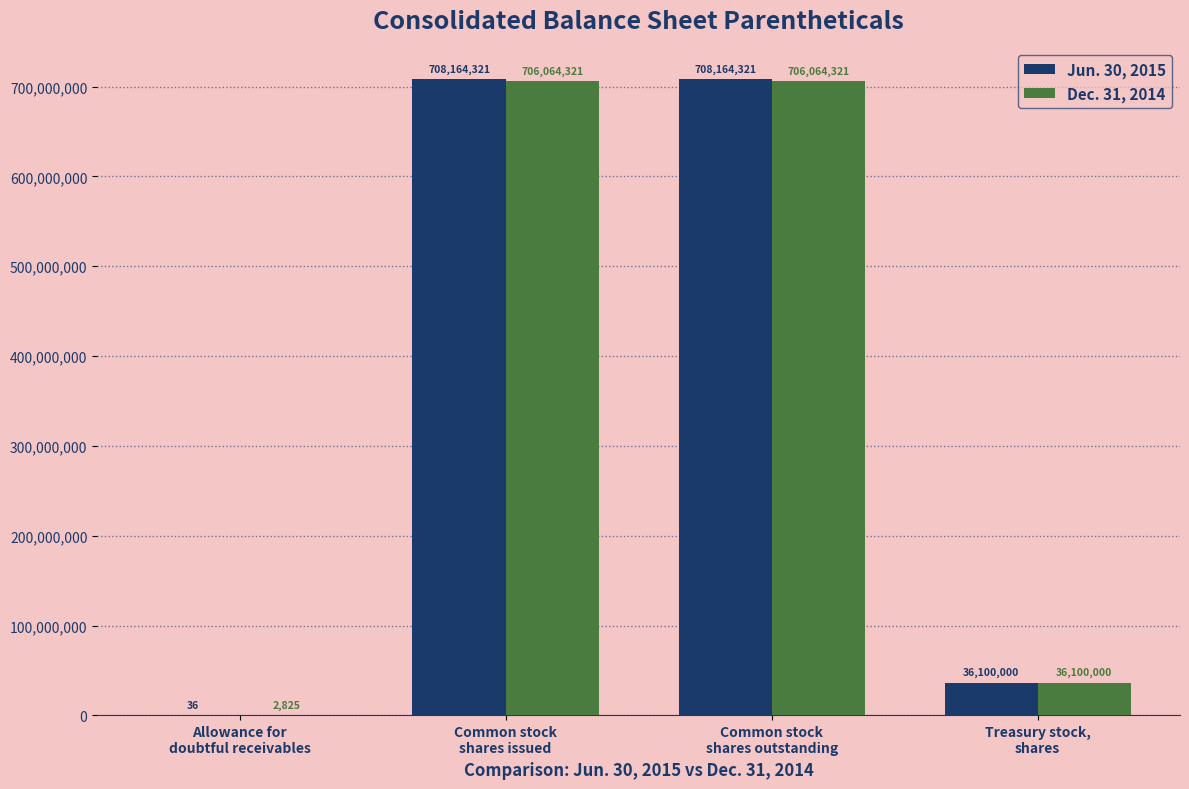

What are all the series names shown in the legend?

Jun. 30, 2015, Dec. 31, 2014